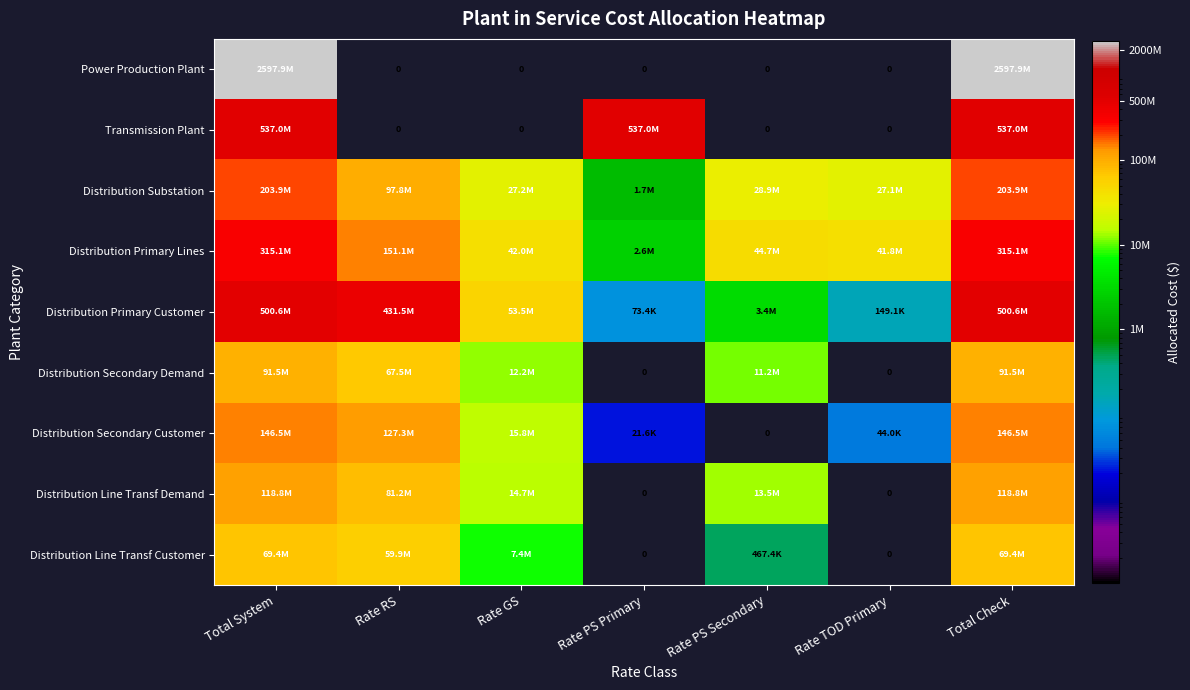

True or false: Distribution Secondary Customer has a value of 127253110.6 at Rate RS.

True